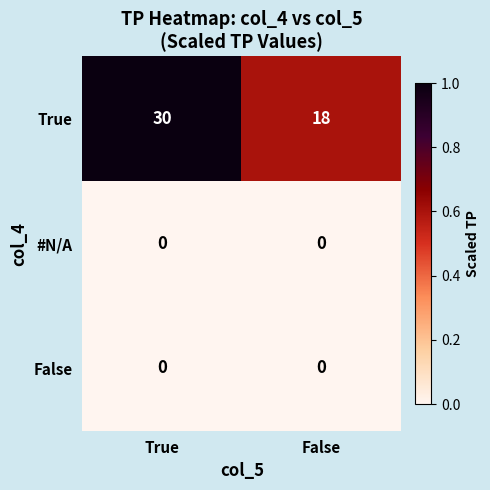

The value of True at True is 30. True or false?

True